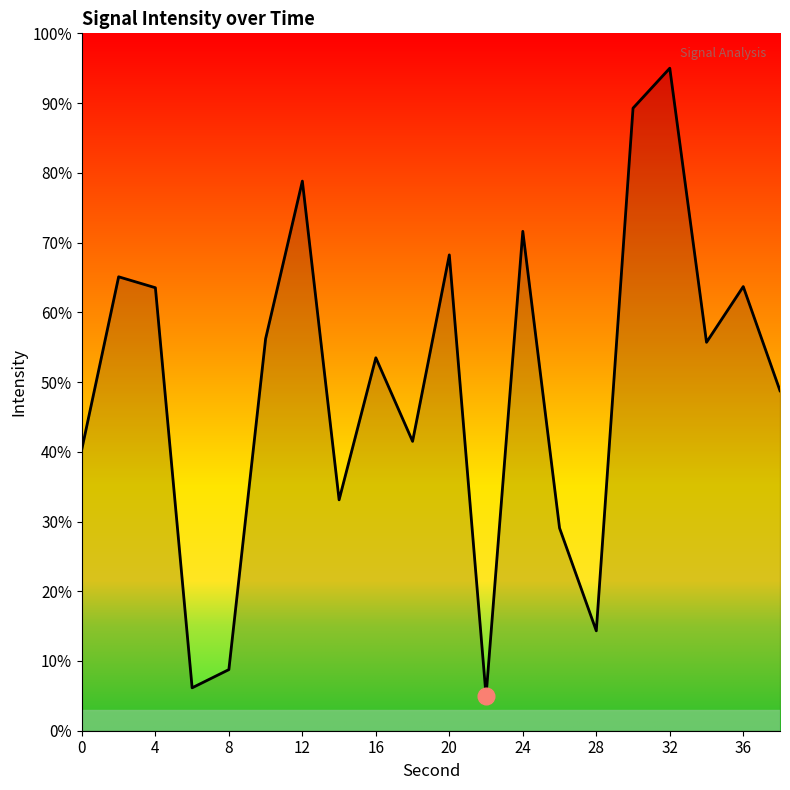

What is the smallest value displayed?

5.0